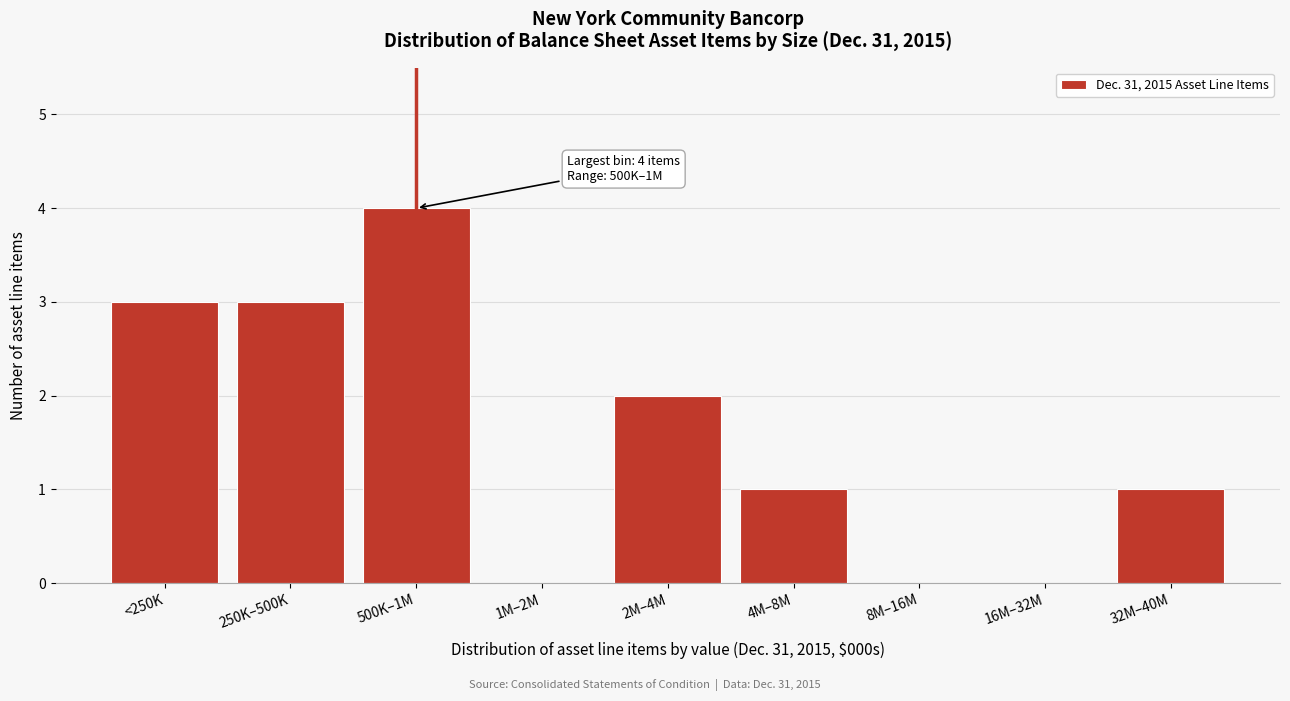

Reading left to right, list all the values displayed in this chart.

<250K=3	250K–500K=3	500K–1M=4	1M–2M=0	2M–4M=2	4M–8M=1	8M–16M=0	16M–32M=0	32M–40M=1